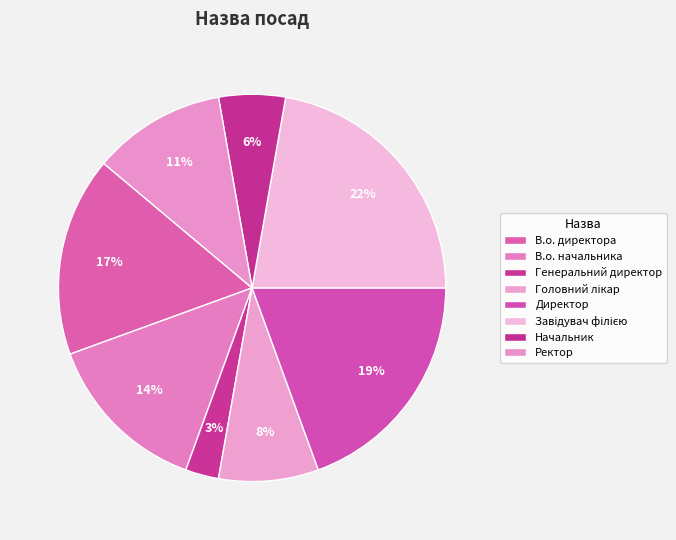

Rank the categories by value from highest to lowest.

Завідувач філією, Директор, В.о. директора, В.о. начальника, Ректор, Головний лікар, Начальник, Генеральний директор